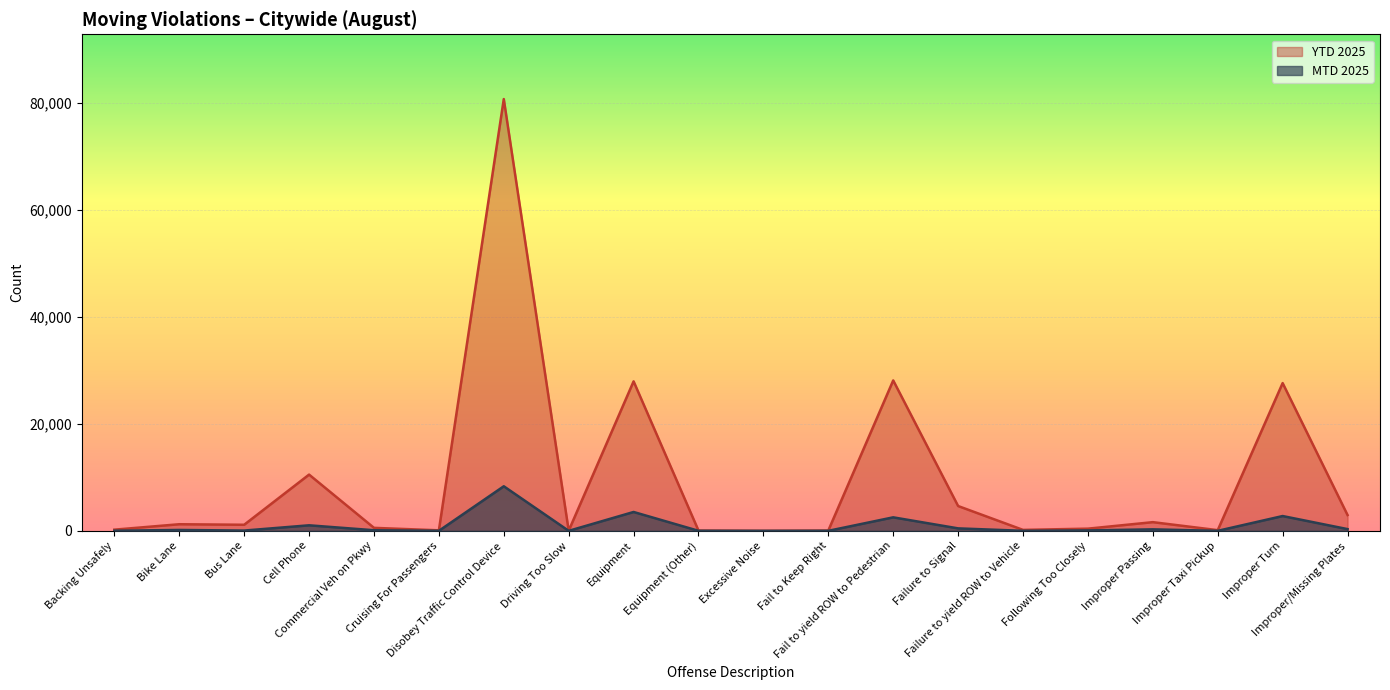

True or false: MTD 2025 and YTD 2025 cross at least once.

False